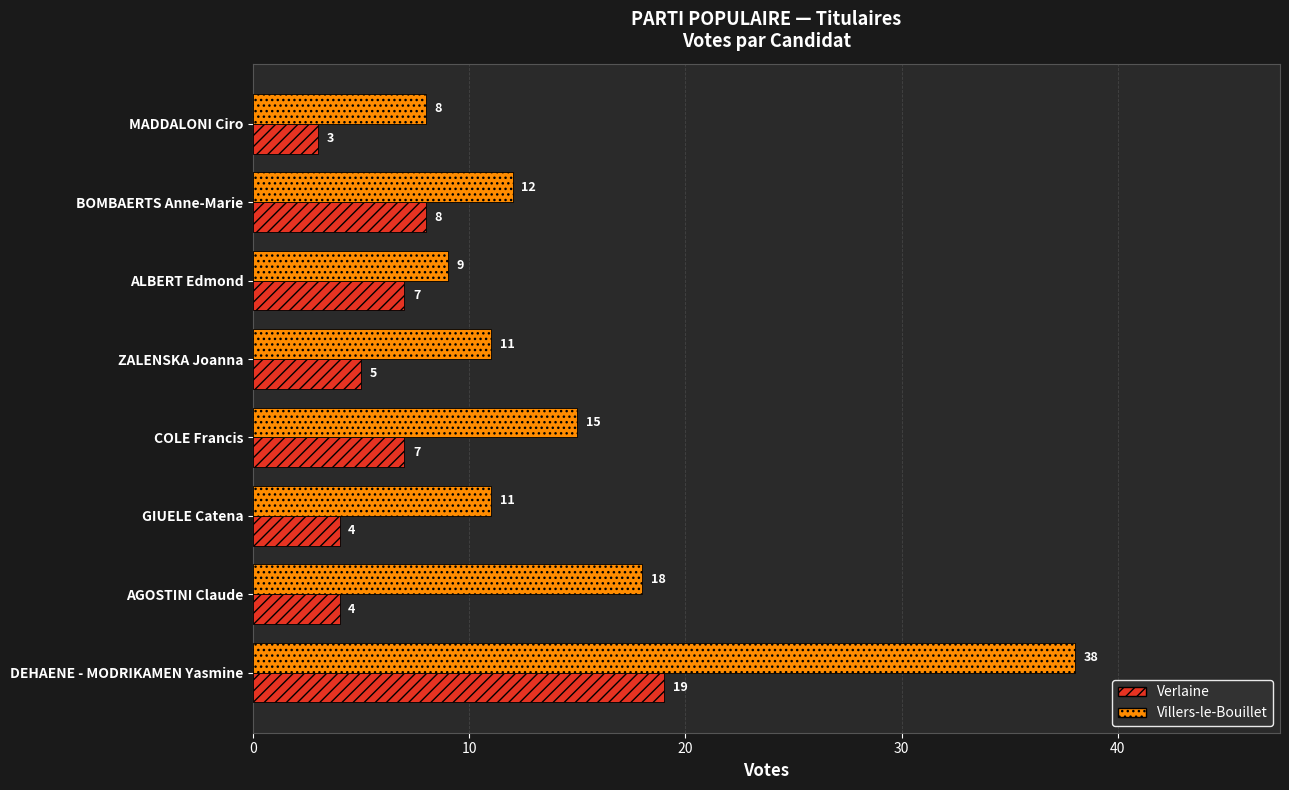

At how many categories does at least one series exceed 10?

6